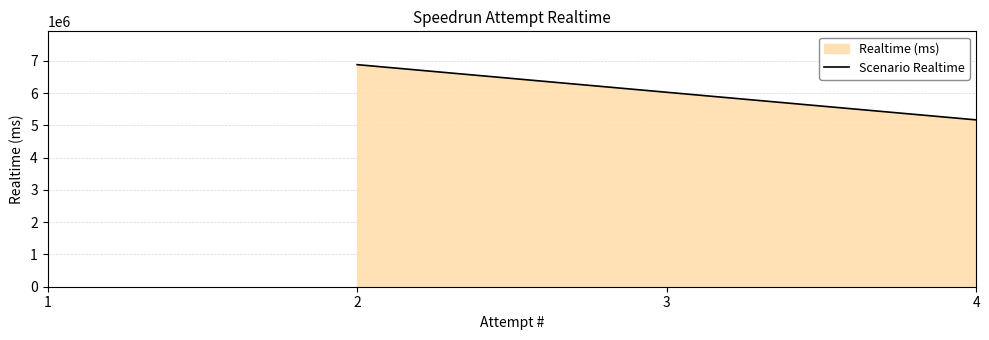

Reading left to right, what are all the values shown in this chart?

2=6879544	4=5168494